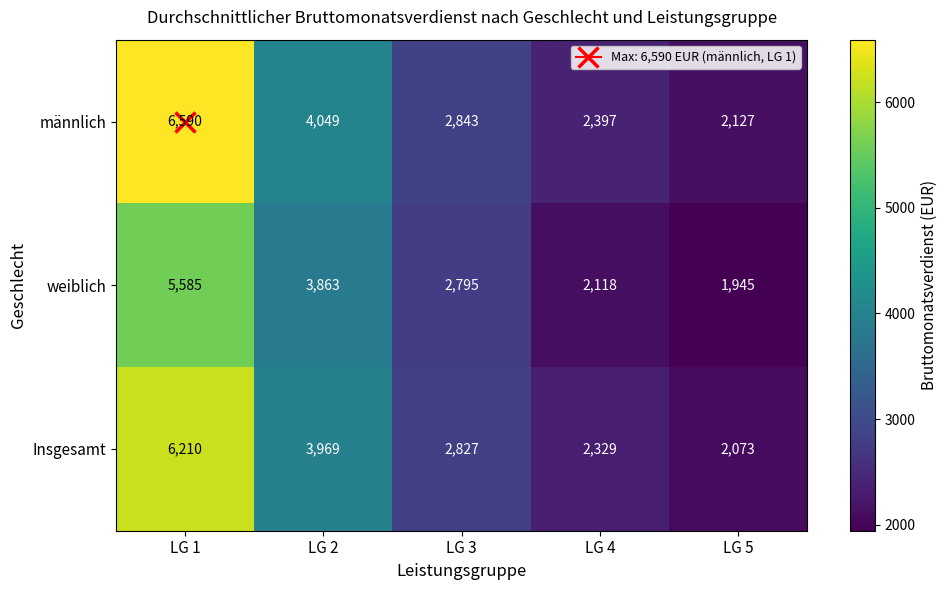

What is the total value across all series at LG 5?

6145